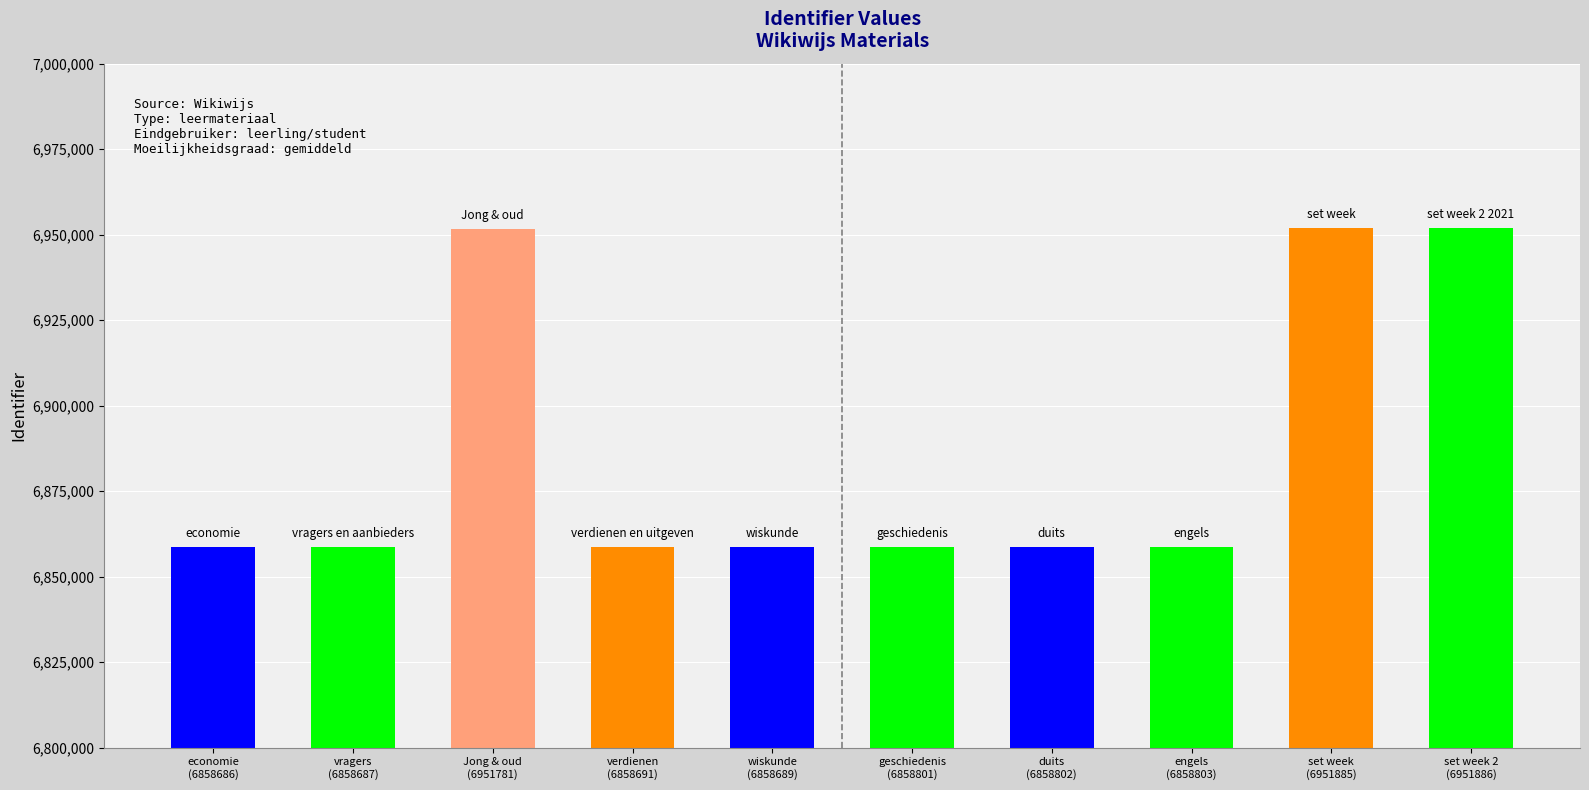

What is the label of the 4th bar from the left?

verdienen
(6858691)